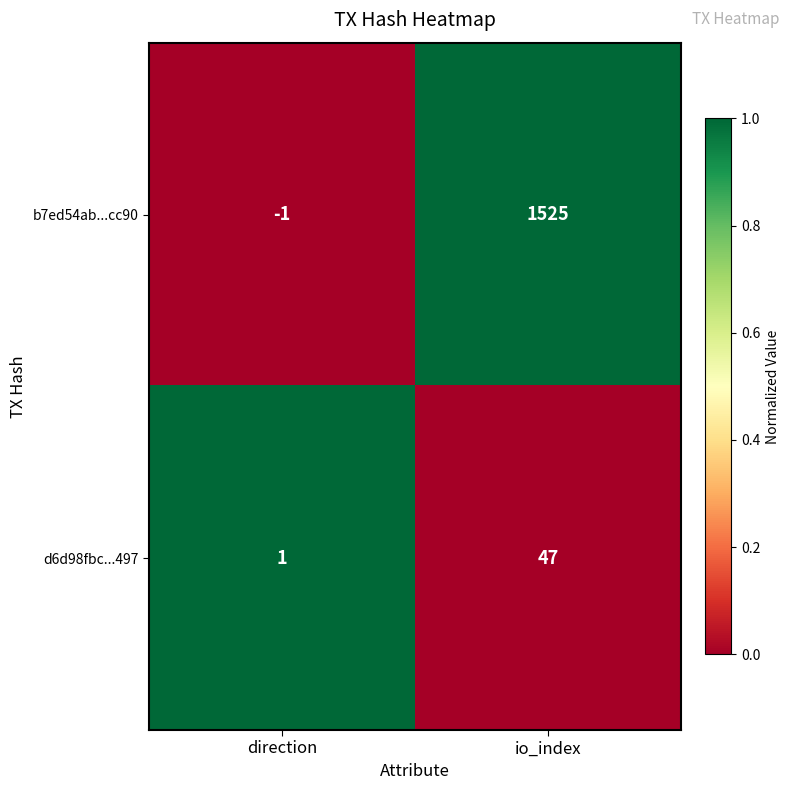

True or false: d6d98fbc...497 has a value of 18 at io_index.

False